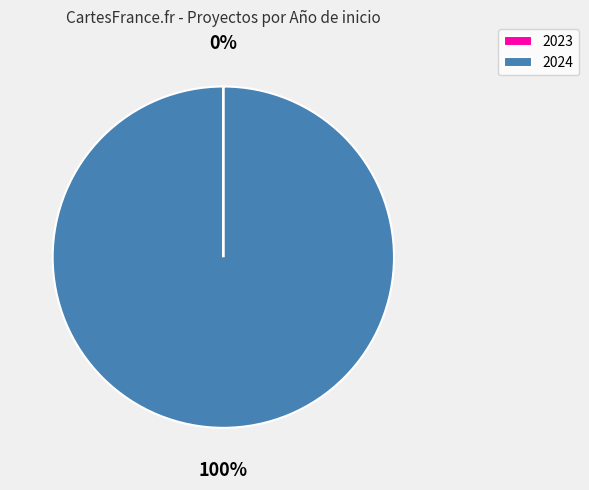

True or false: 2024 accounts for 100% of the total.

True